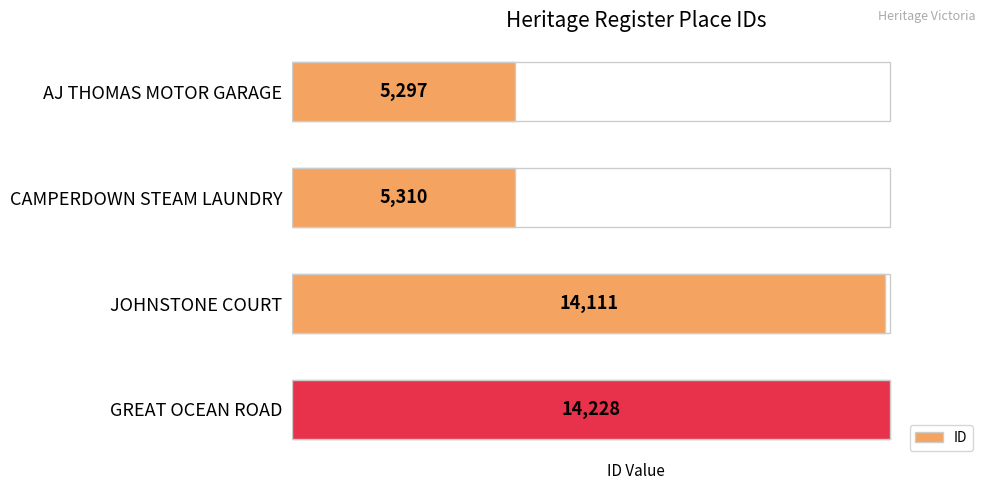

List the labels in order of value, smallest first.

AJ THOMAS MOTOR GARAGE, CAMPERDOWN STEAM LAUNDRY, JOHNSTONE COURT, GREAT OCEAN ROAD